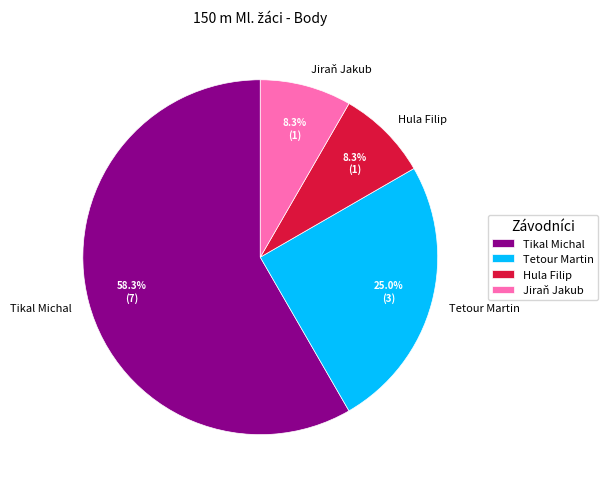

To the nearest percent, what is the difference between the Tikal Michal and Tetour Martin slice percentages?

33%